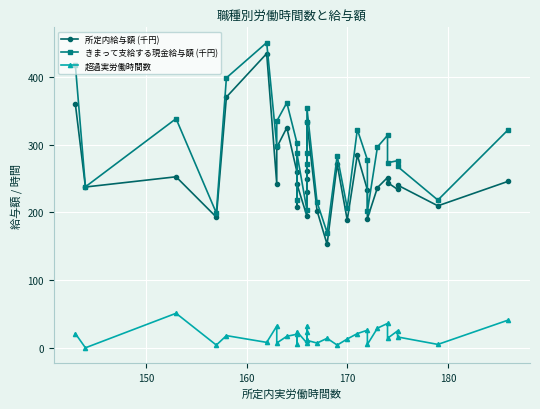

What is the average value of the 超過実労働時間数 series?

17.7